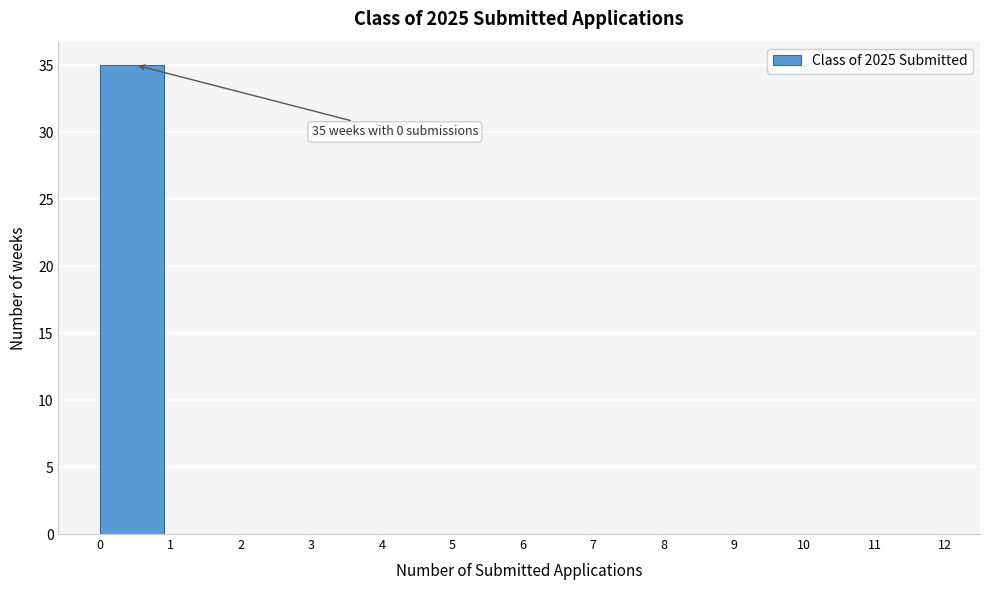

Which range on the x-axis has the tallest bar?

0 to 1